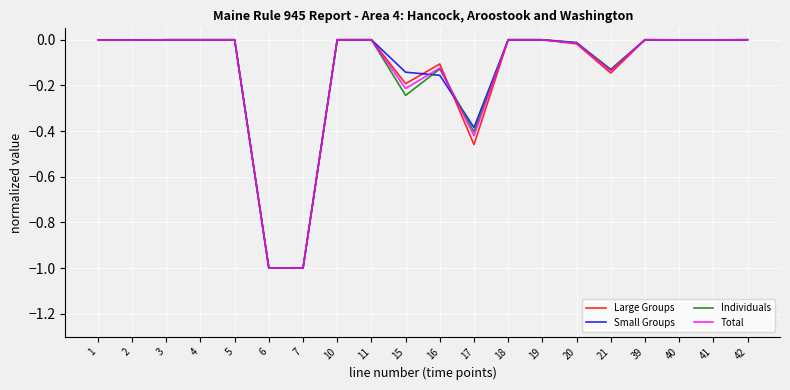

What is the sum of all Total values?

-2.9